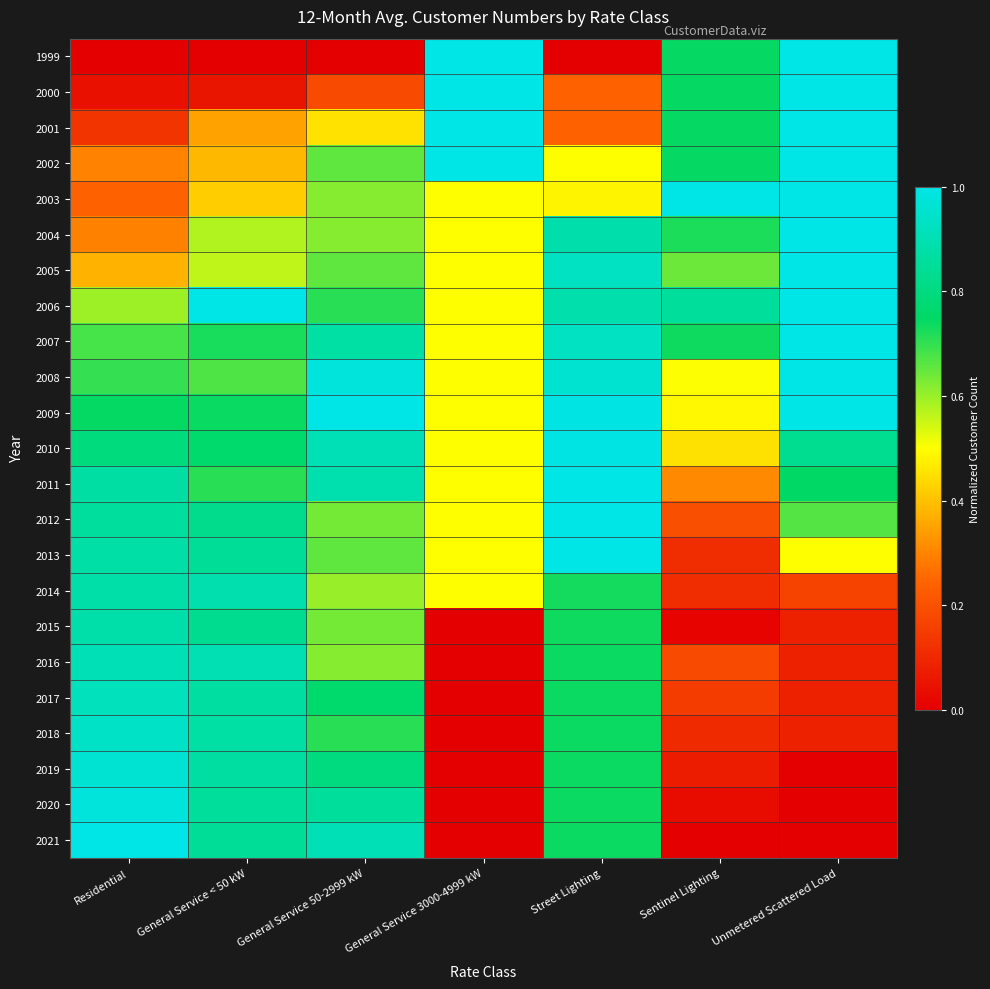

At how many categories does at least one series exceed 0?

7